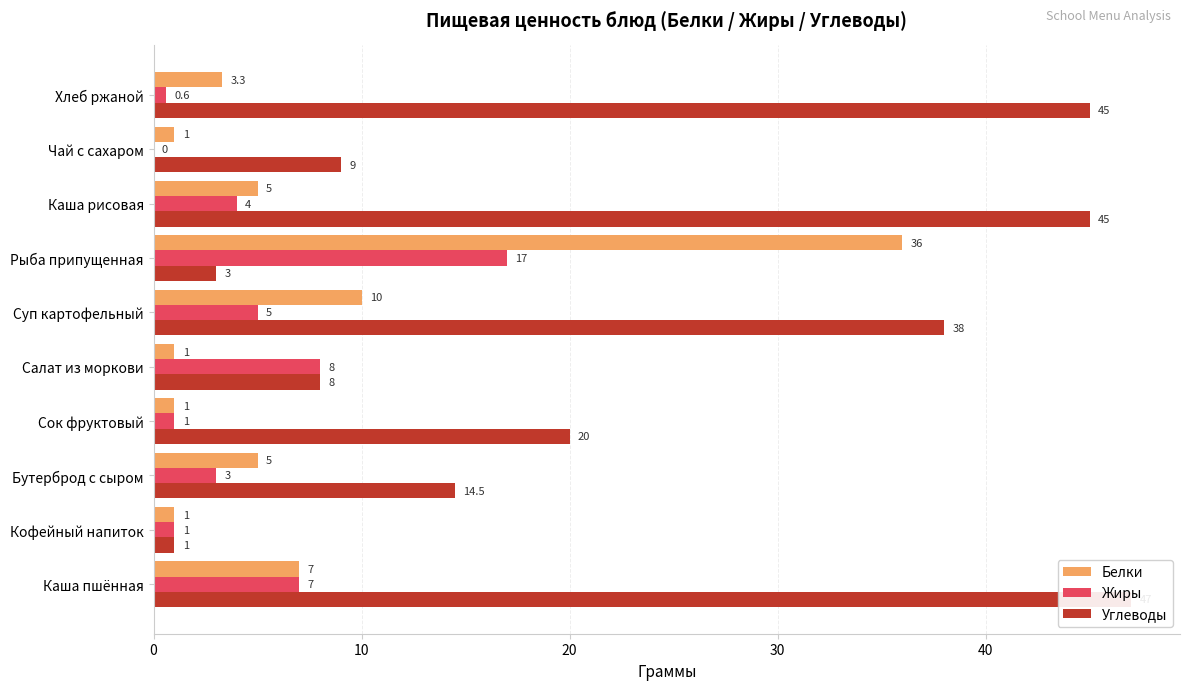

Reading left to right, list all the values displayed in this chart.

Белки: 7.0	1.0	5.0	1.0	1.0	10.0	36.0	5.0	1.0	3.3
Жиры: 7.0	1.0	3.0	1.0	8.0	5.0	17.0	4.0	0.0	0.6
Углеводы: 47.0	1.0	14.5	20.0	8.0	38.0	3.0	45.0	9.0	45.0